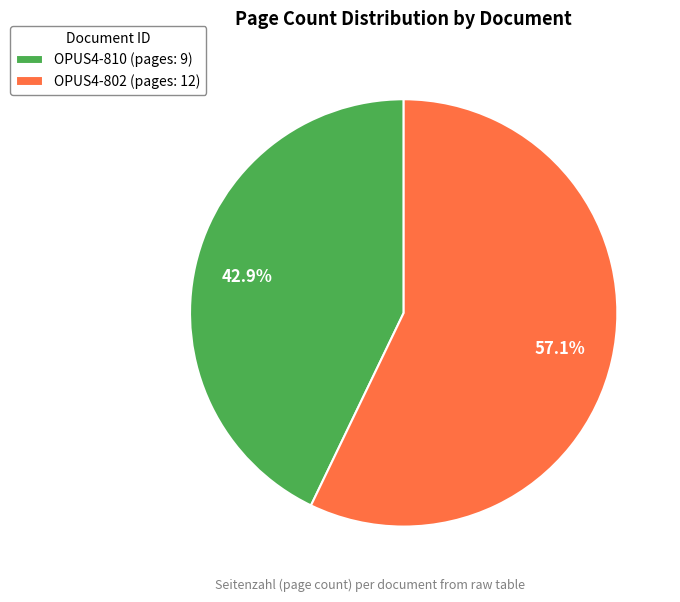

True or false: OPUS4-802 accounts for 46% of the total.

False